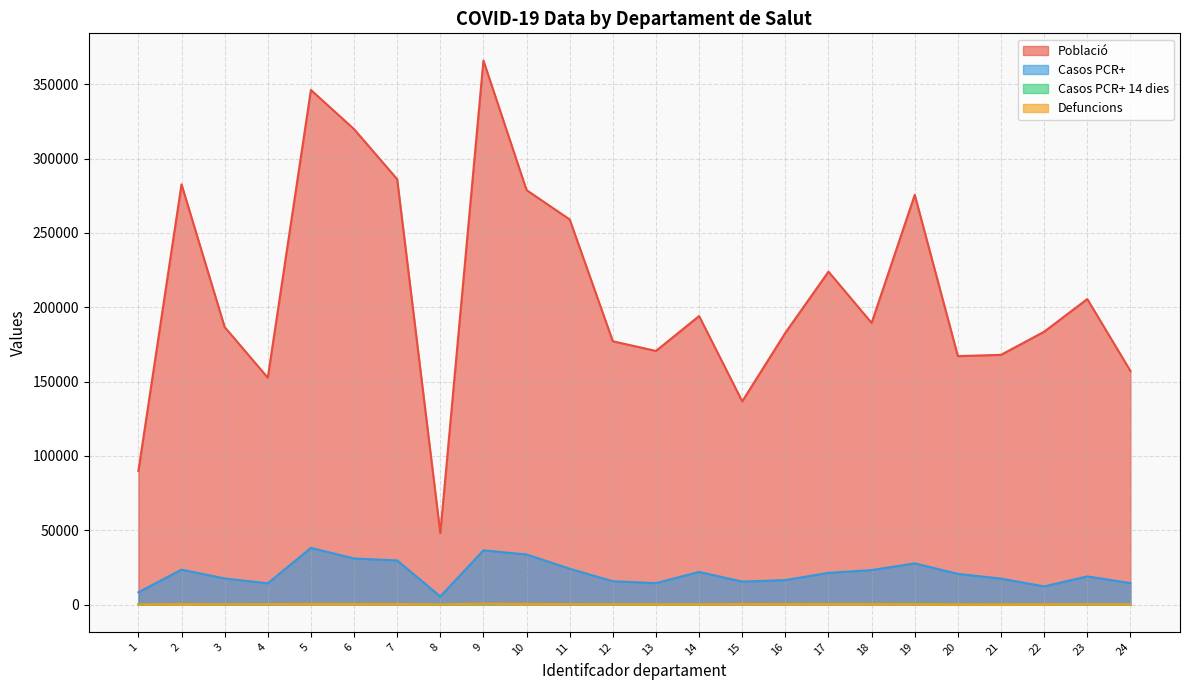

Which category has the highest value in the Casos PCR+ series?

5